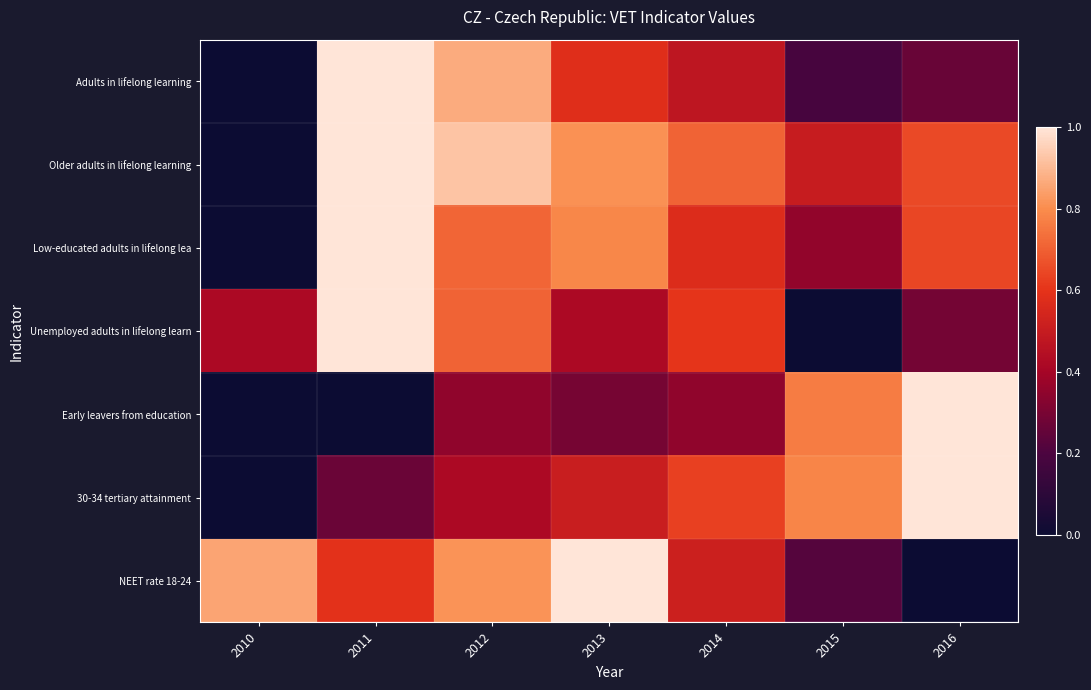

Between 2012 and 2015, which is larger?

2012